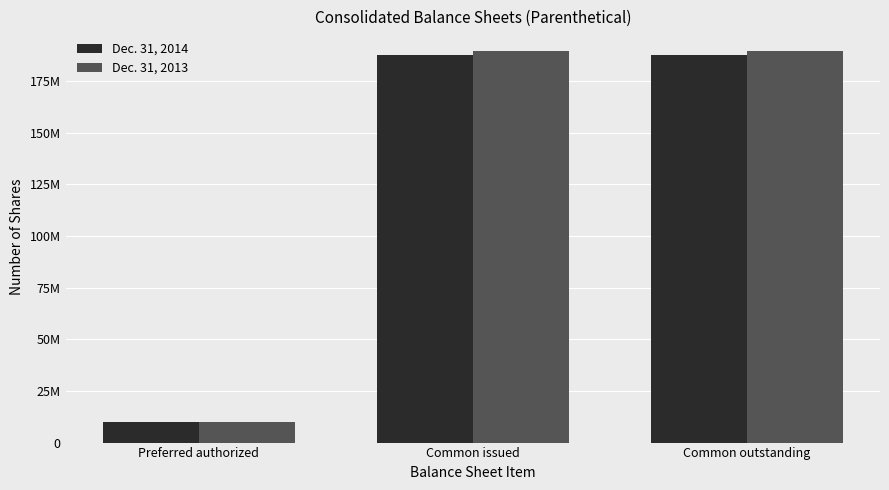

What is the label of the 1st bar from the right?

Common outstanding